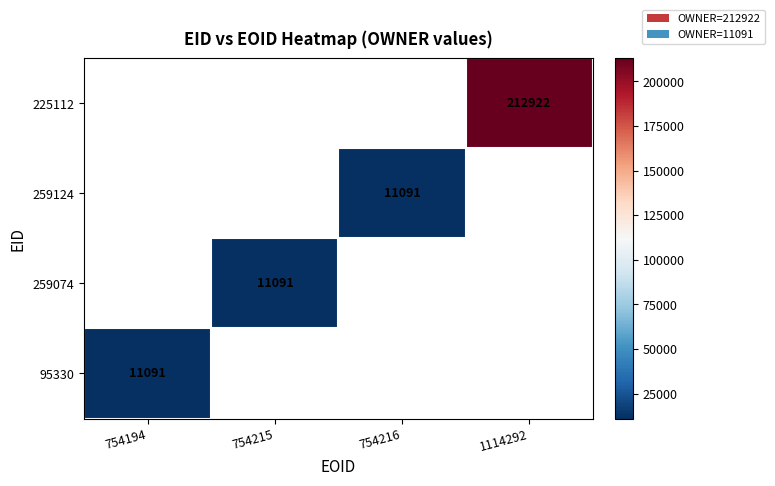

How many distinct data groups are displayed?

4